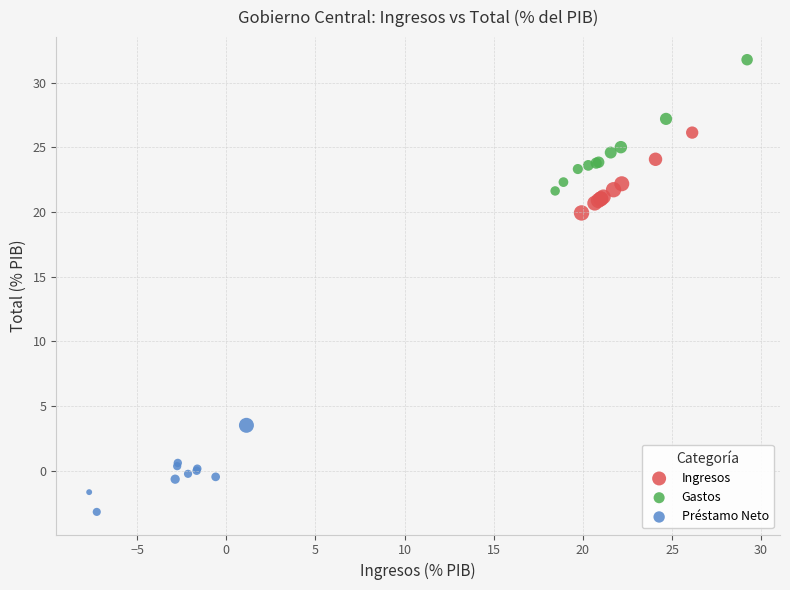

Which series reaches the maximum Y coordinate?

Gastos